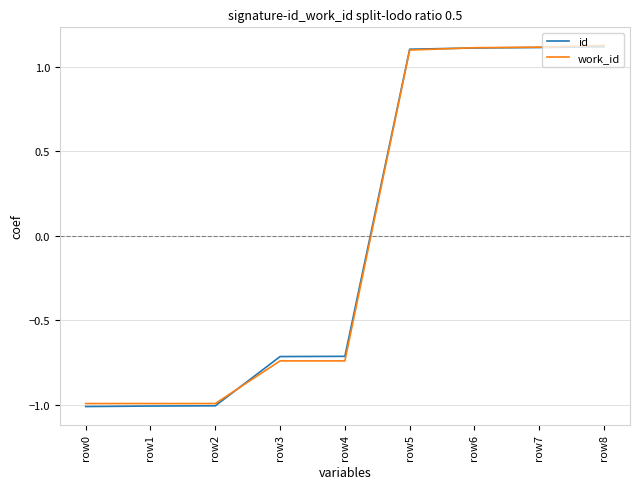

At which label does work_id first exceed 0?

row5